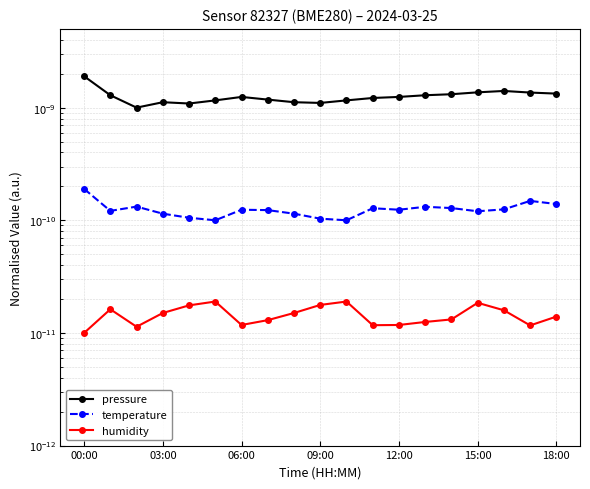

Which category has the lowest value across all series?

00:00